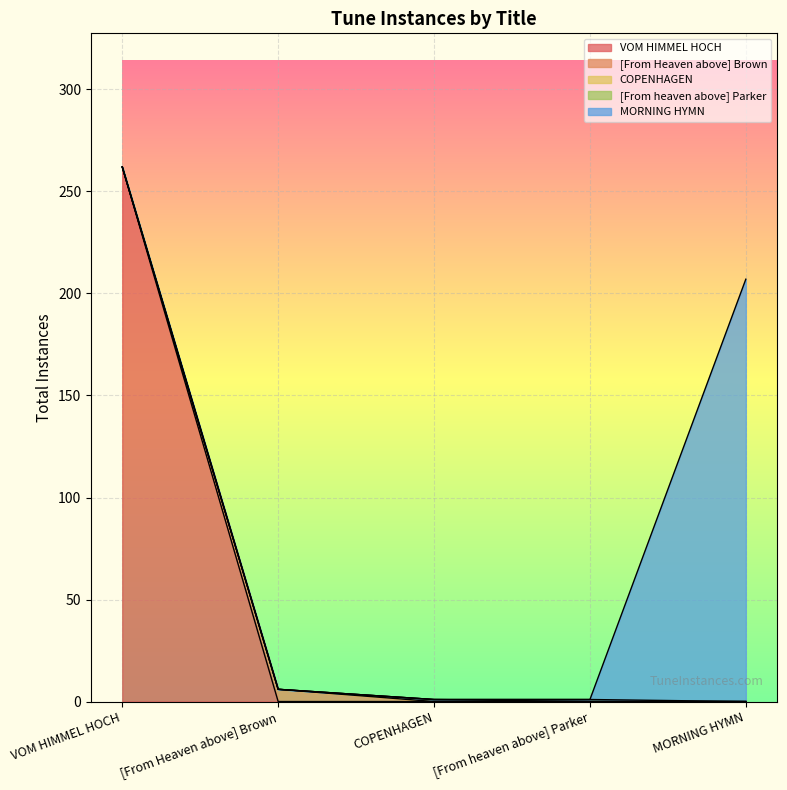

Reading left to right, what are all the values shown in this chart?

262	6	1	1	207